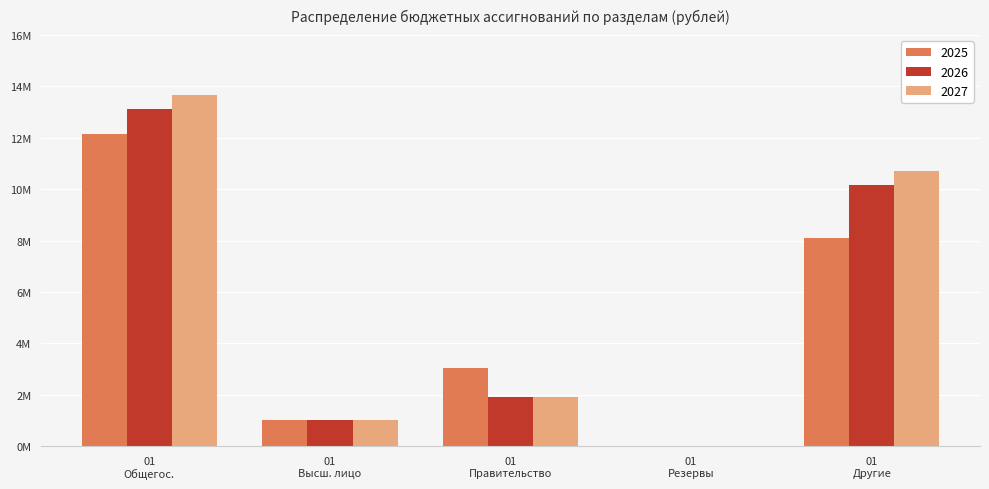

Are the bars horizontal?

No